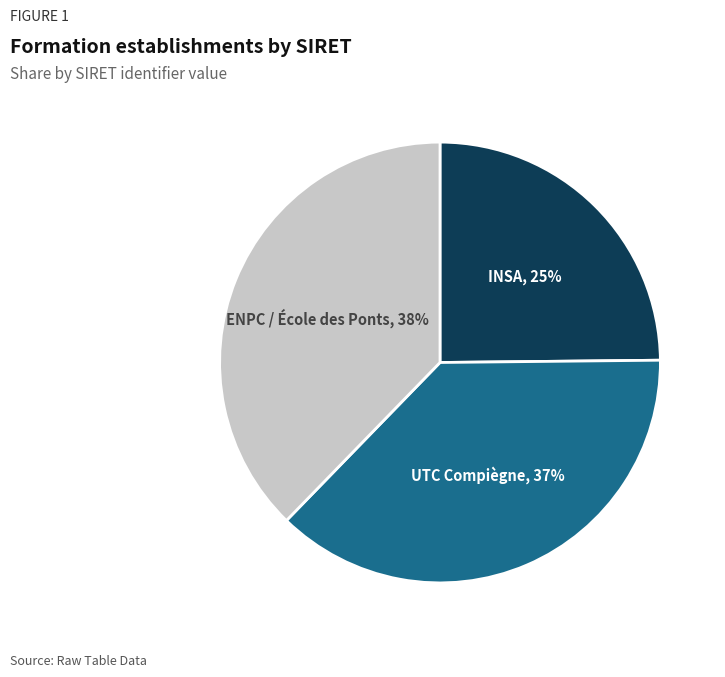

Does any single category account for the majority?

No